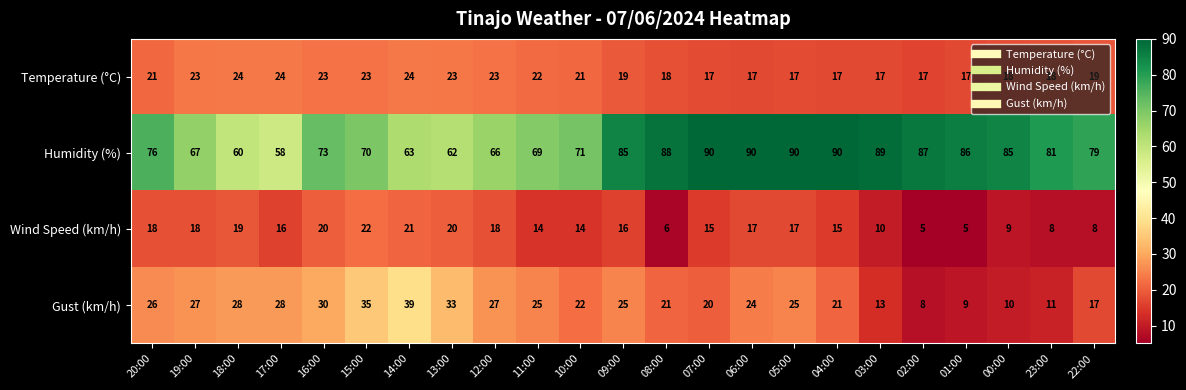

The Gust (km/h) series shows 35 at 10:00. True or false?

False